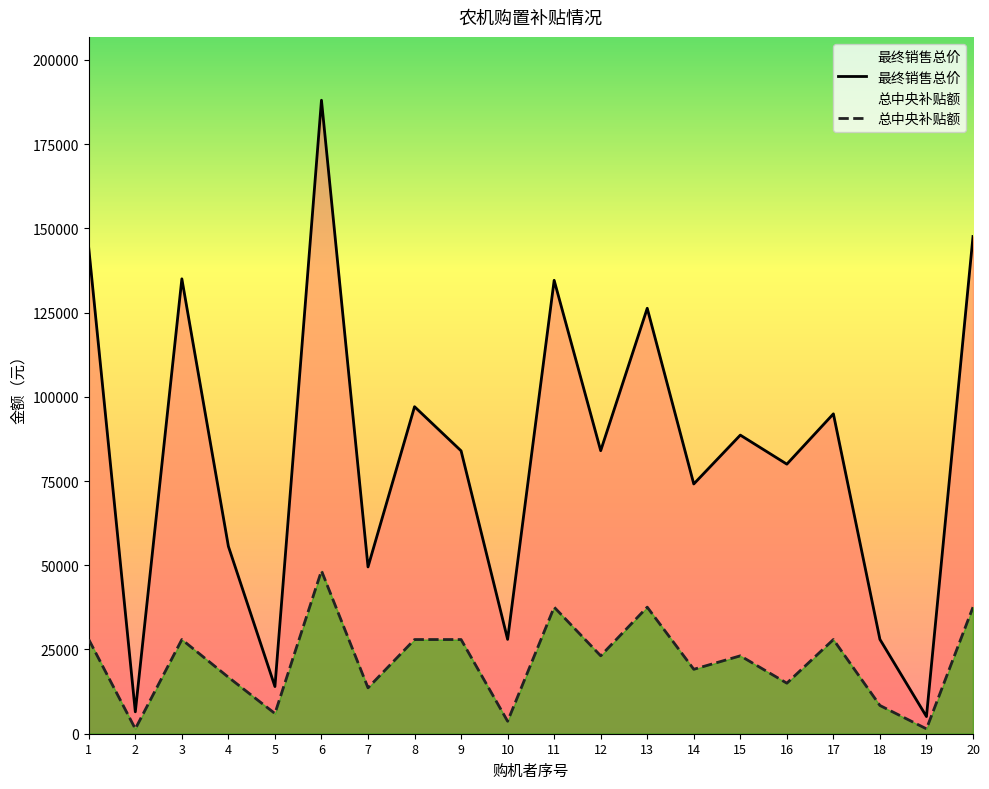

Rank the series at 16 from lowest to highest value.

总中央补贴额, 最终销售总价